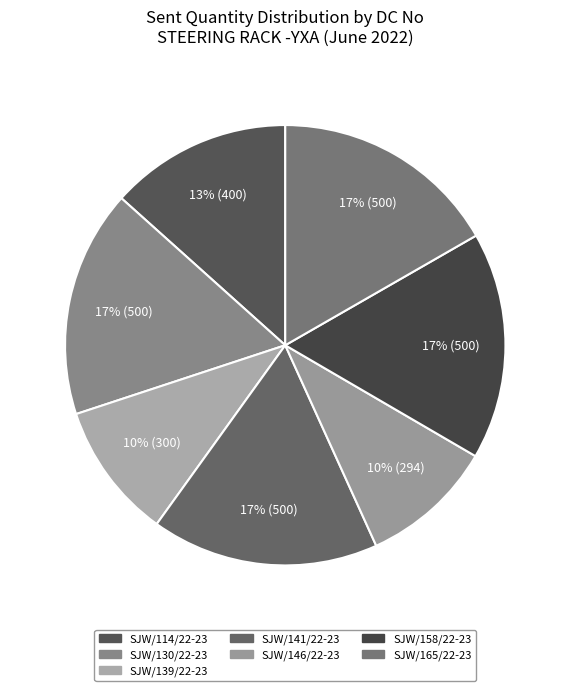

How many slices are in this pie chart?

7